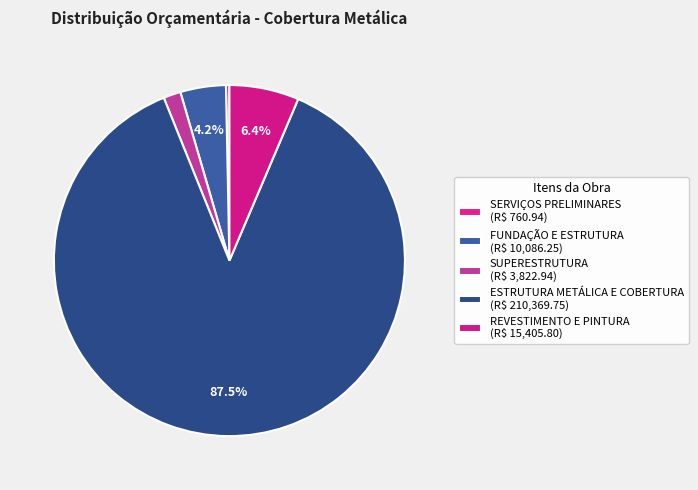

How many slices are in this pie chart?

5